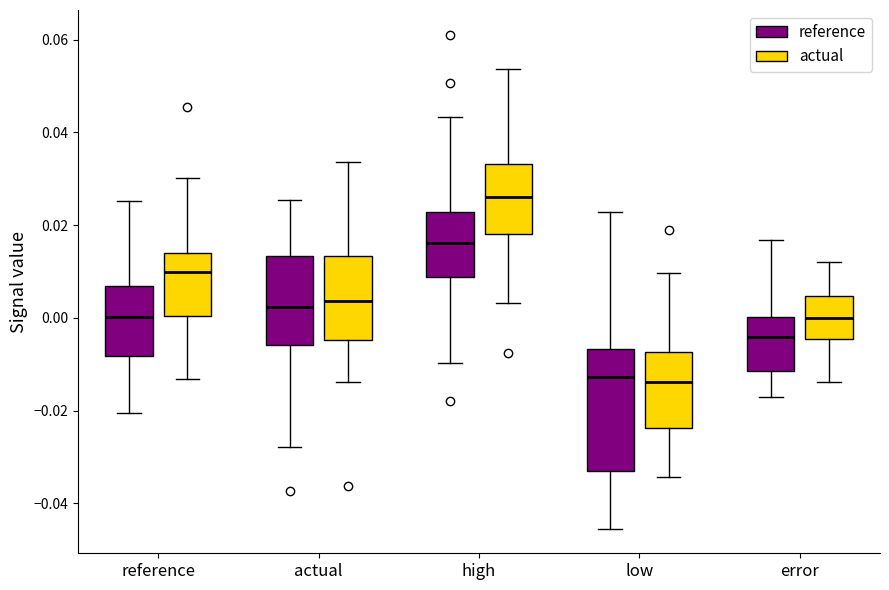

Comparing the boxes themselves (not the whiskers), which one is the tallest?

low (reference)